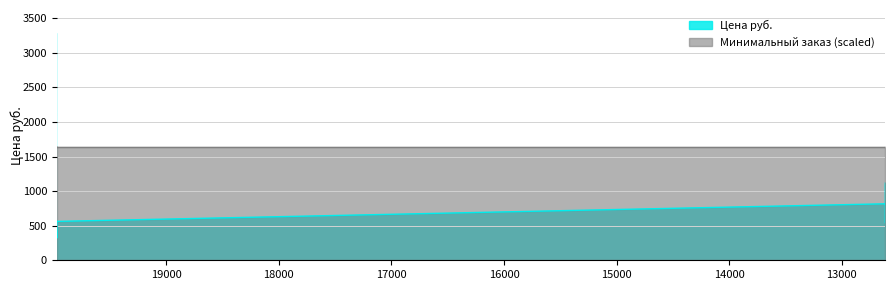

Which category has the highest value across all series?

19979